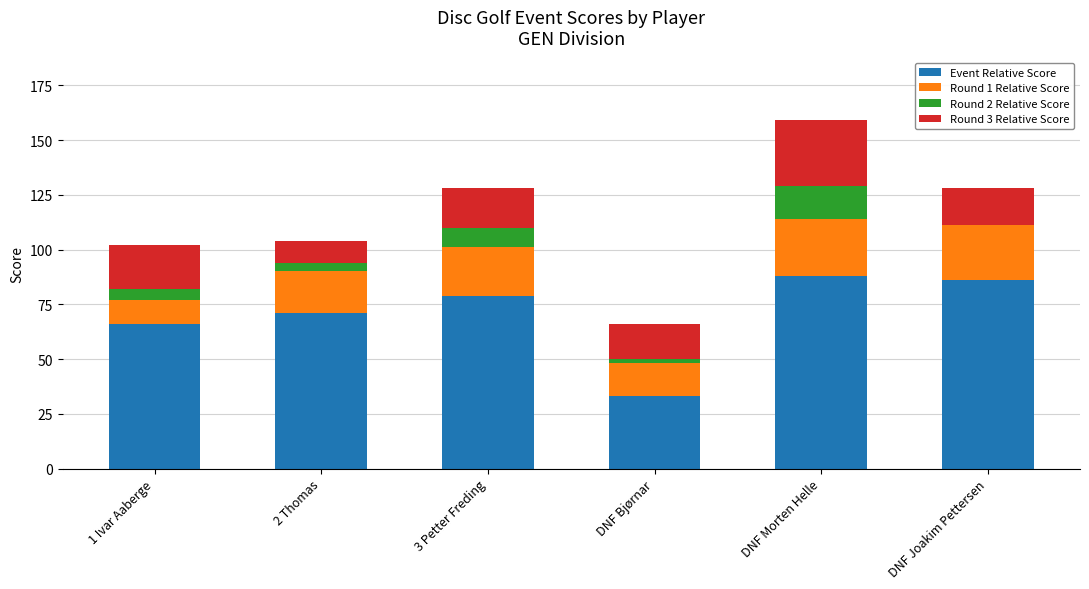

At which category is the sum across all series the highest?

DNF Morten Helle